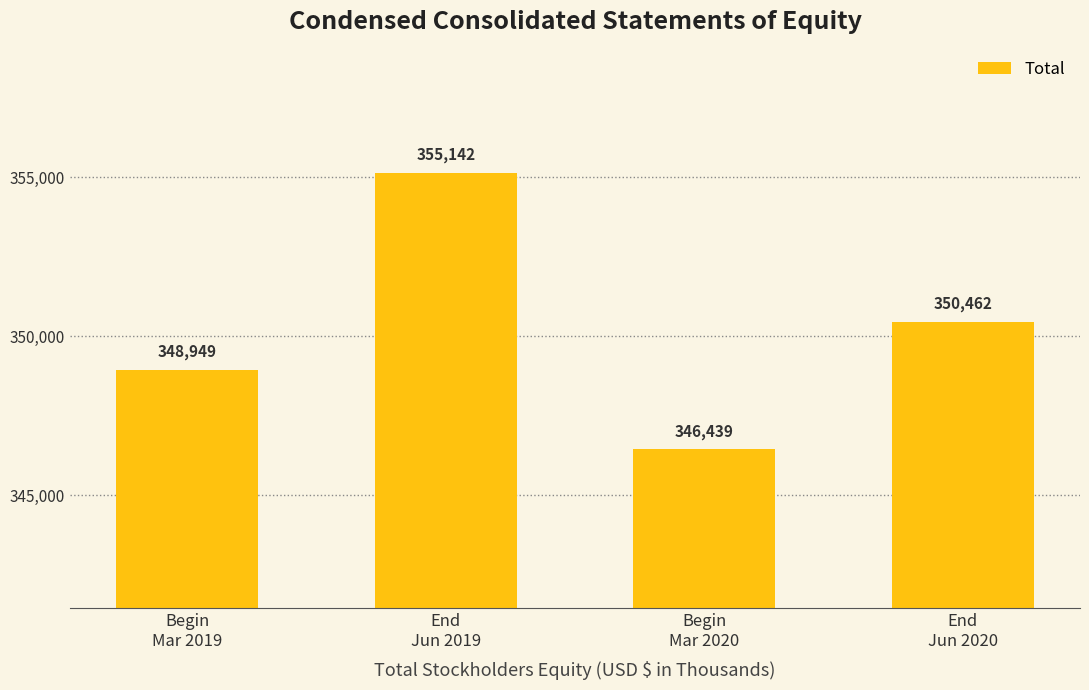

Approximately how many times larger is the value at End
Jun 2019 compared to Begin
Mar 2020?

1.0